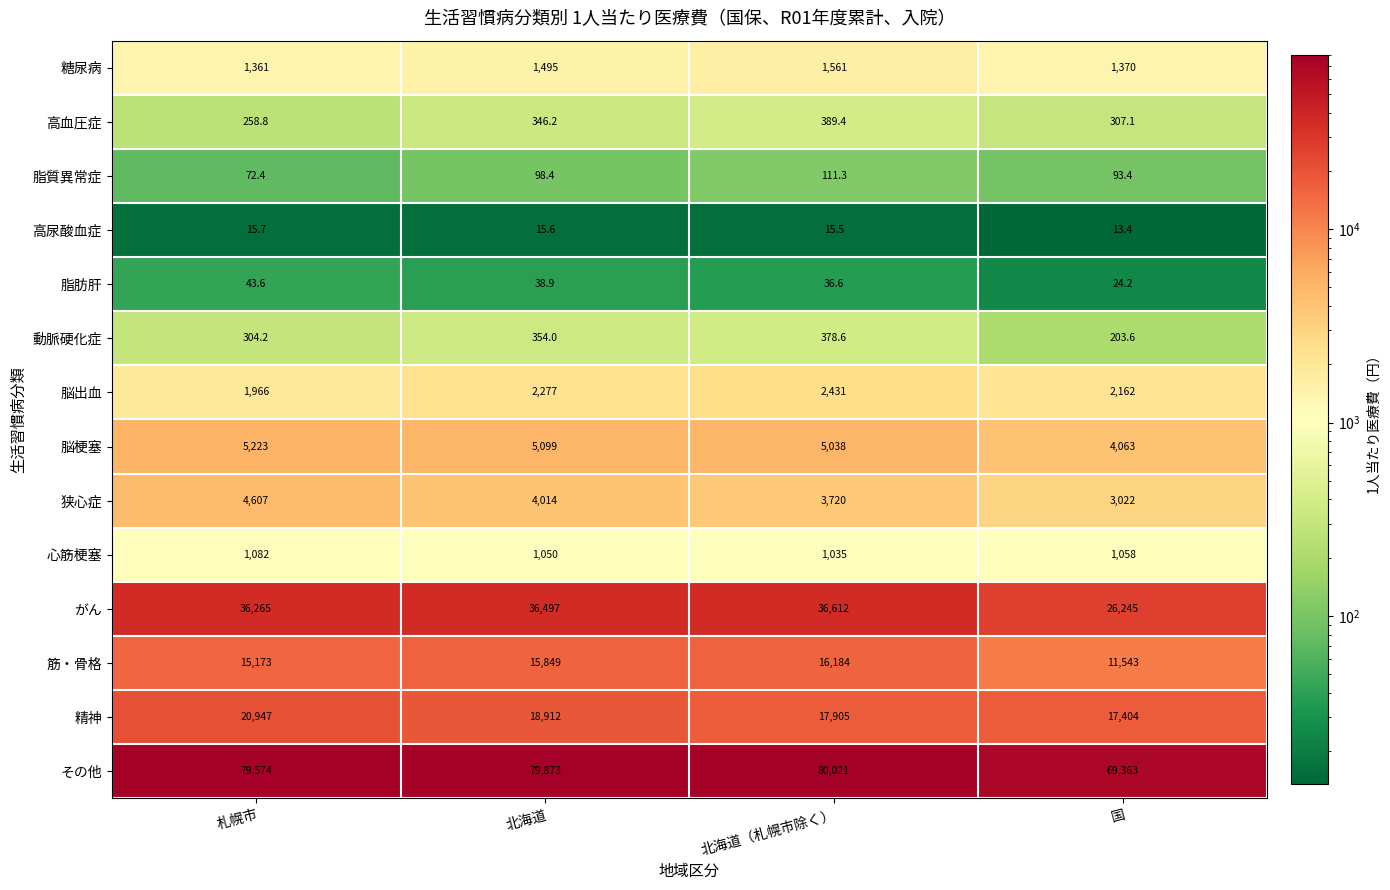

What is the difference between the maximum and minimum values in the 狭心症 series?

1585.0